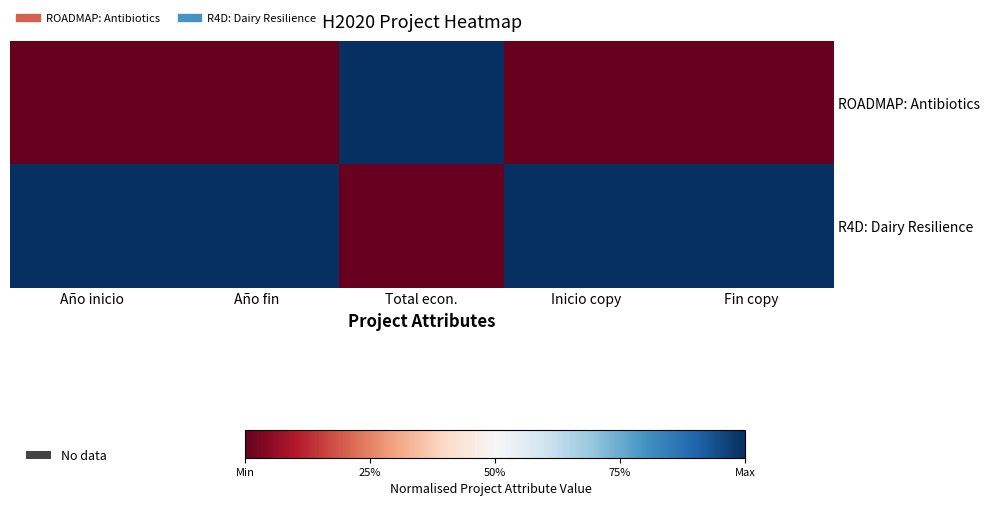

At Inicio copy, list the series in order from largest to smallest.

R4D: Dairy Resilience, ROADMAP: Antibiotics